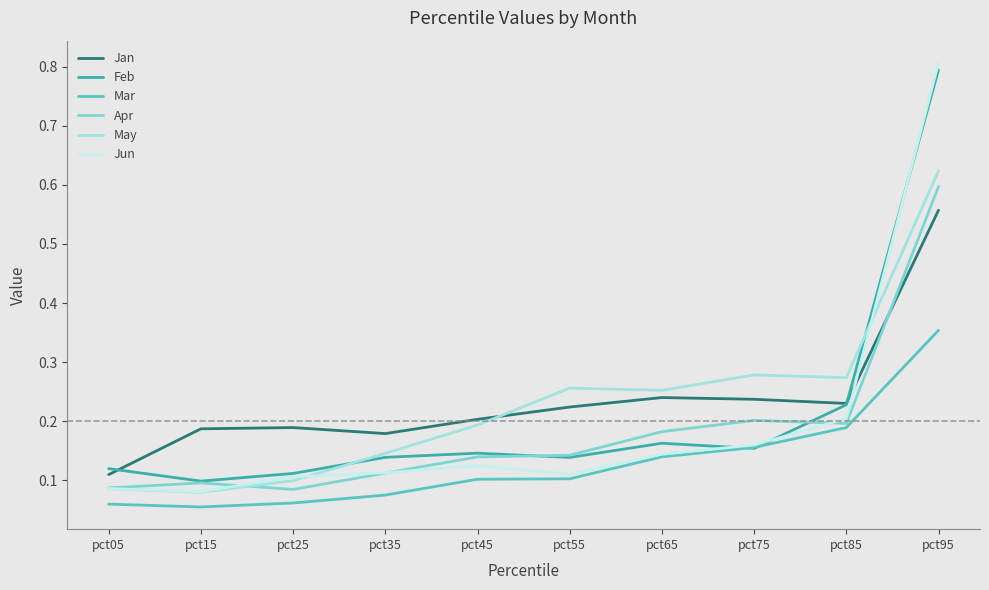

Between pct35 and pct95, which series saw the biggest shift?

Jun